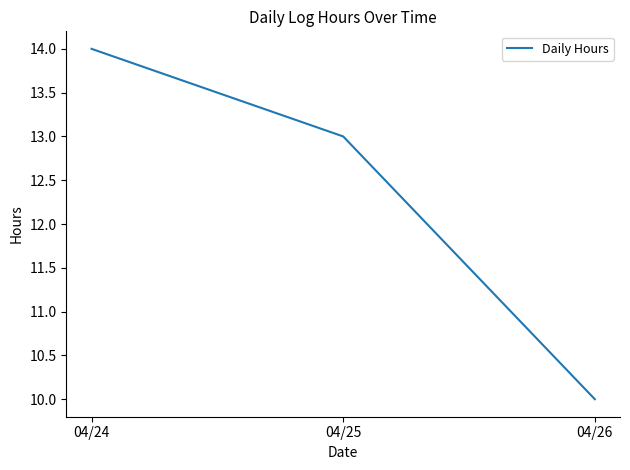

Which category has the highest value across all series?

04/24